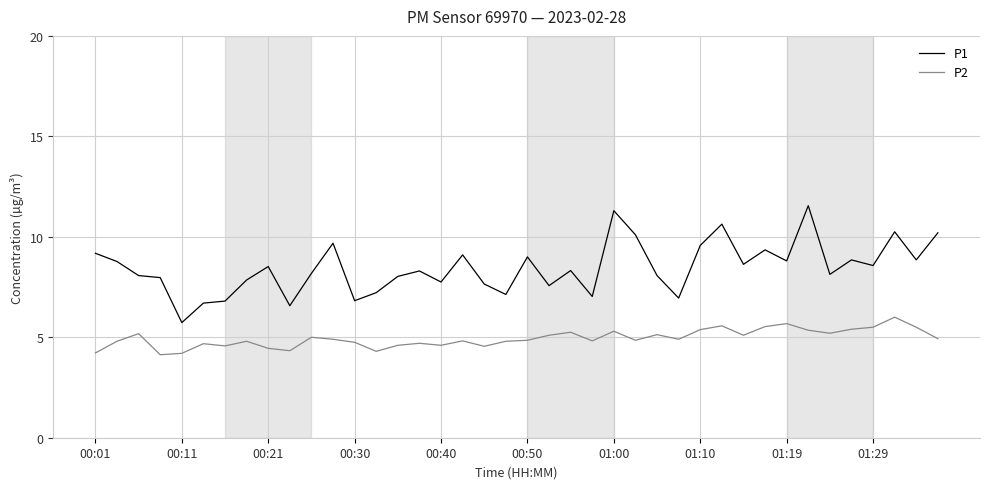

What is the highest value of the P2 series?

6.0